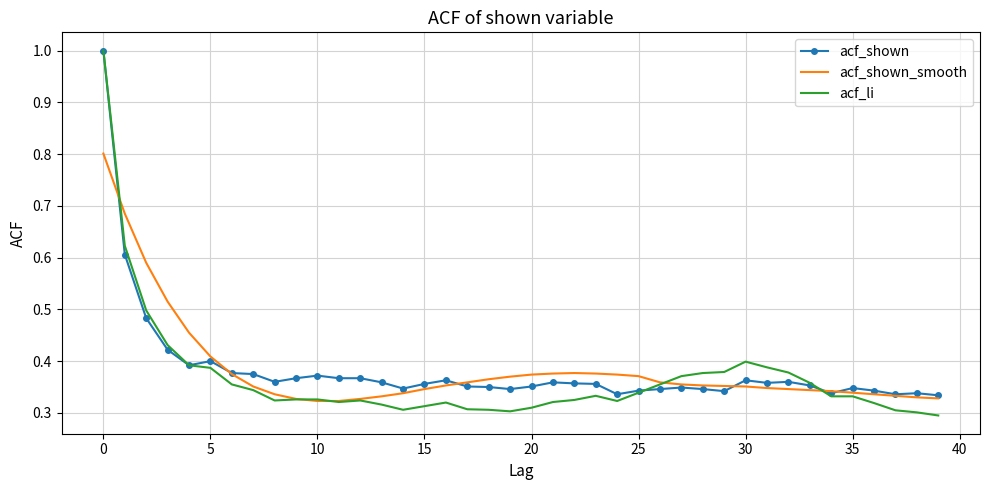

Which series has the widest spread of values?

acf_li